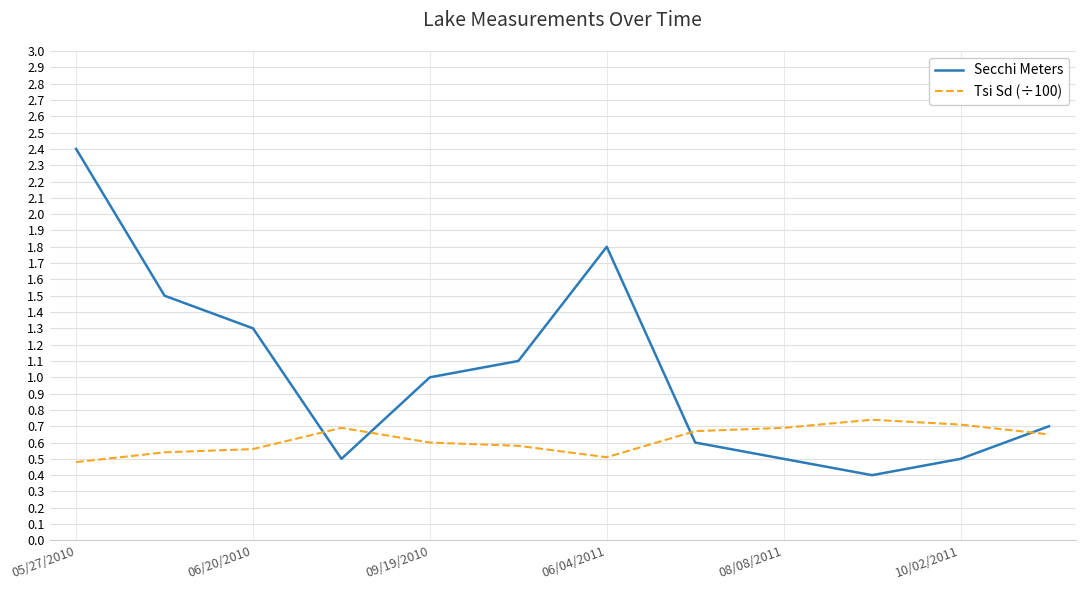

Rank the series by their average value, from highest to lowest.

Secchi Meters, Tsi Sd (÷100)